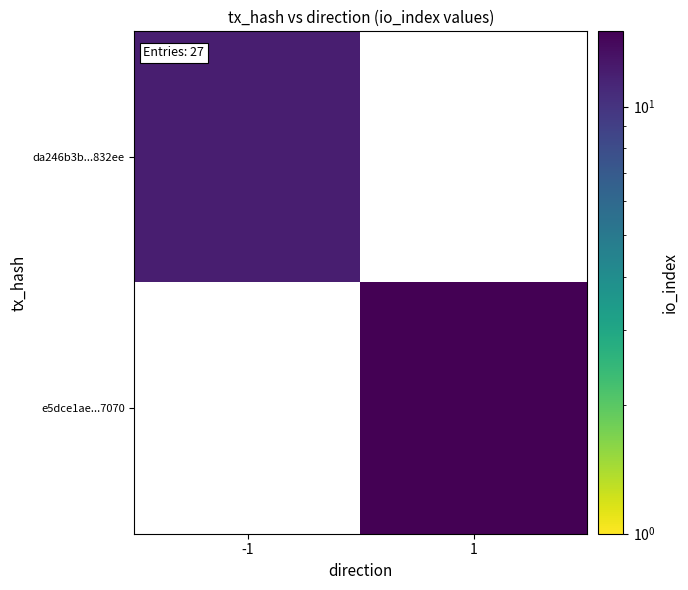

What is the smallest value displayed?

12.0